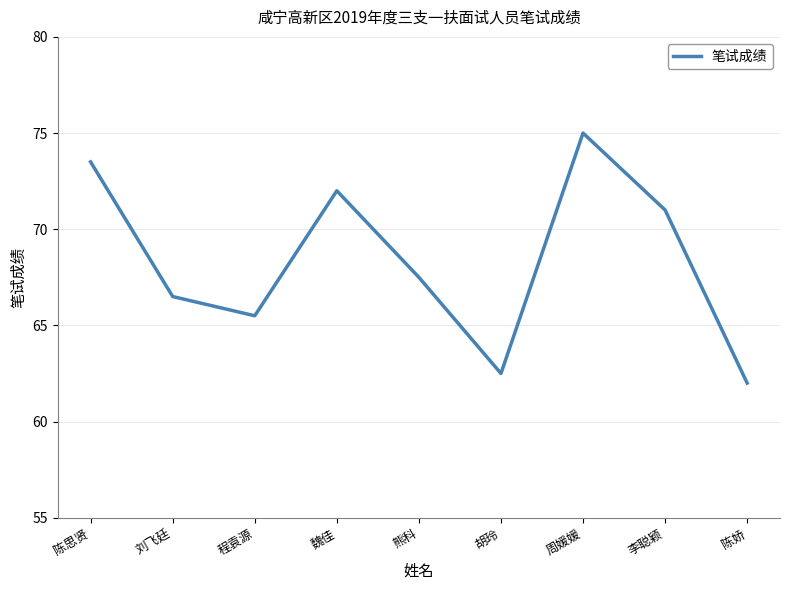

Reading left to right, list all the values displayed in this chart.

陈思贤=73.5	刘飞廷=66.5	程袁源=65.5	魏佳=72.0	熊科=67.5	胡玲=62.5	周媛媛=75.0	李聪颖=71.0	陈娇=62.0